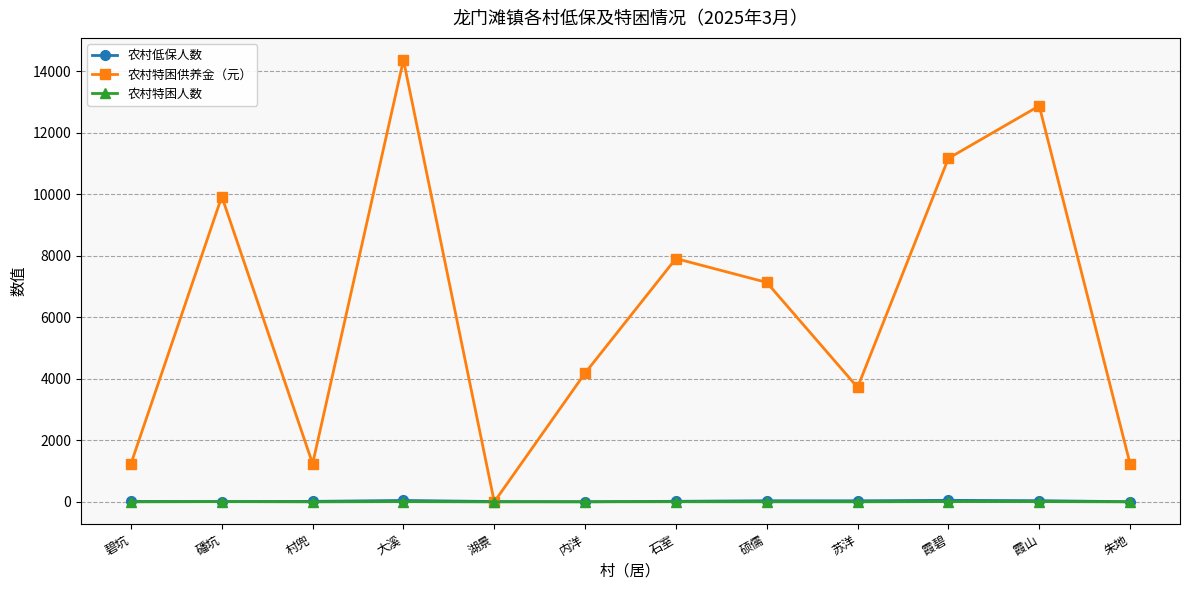

What is the label of the 9th point from the right?

大溪